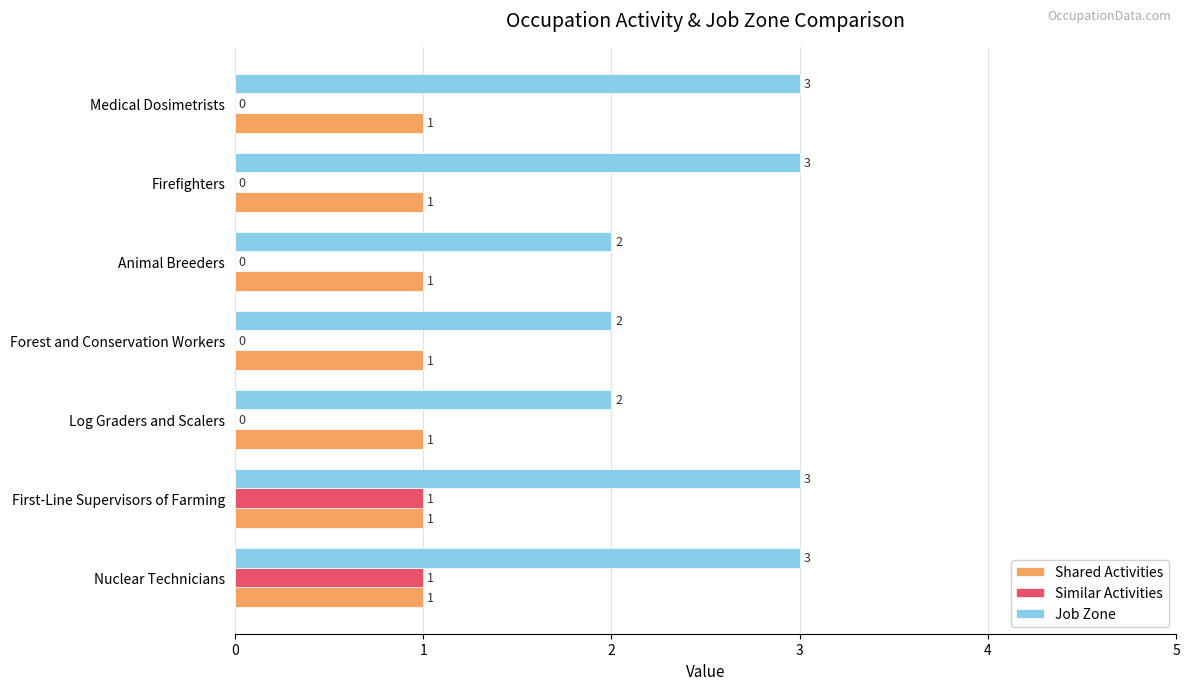

Is the value of Job Zone at Log Graders and Scalers greater than the value of Similar Activities at Medical Dosimetrists?

Yes